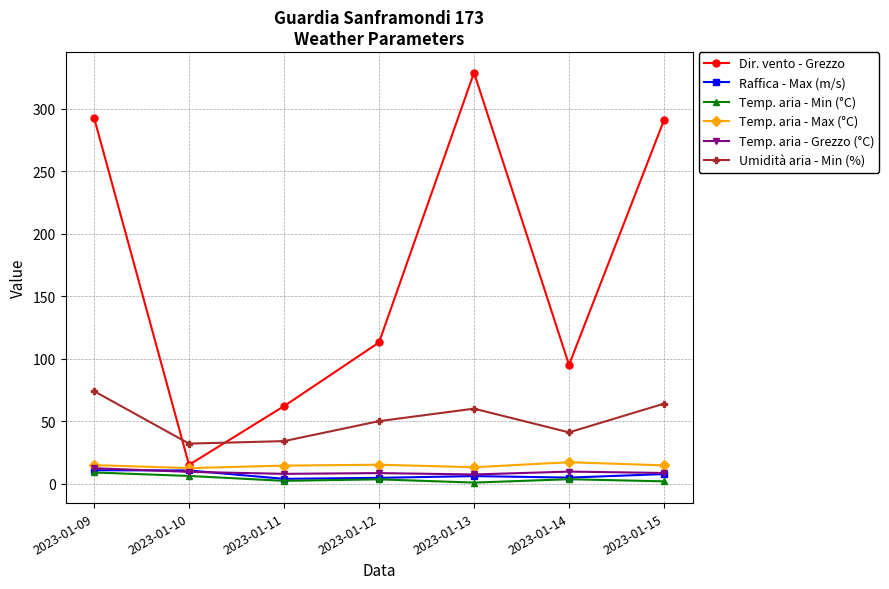

What is the value of the Temp. aria - Grezzo (°C) point at the 2nd from the left?

9.4